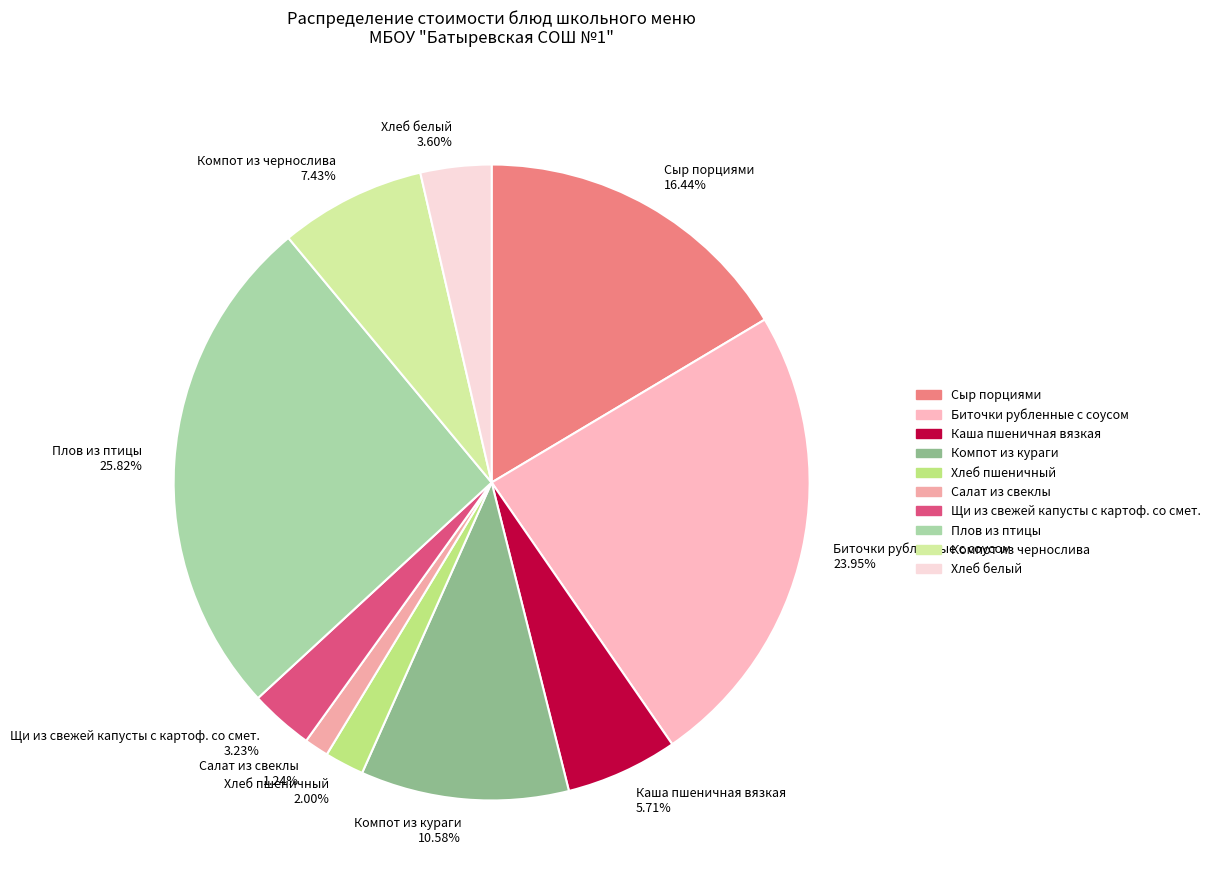

To the nearest percent, what is the average slice percentage?

10%